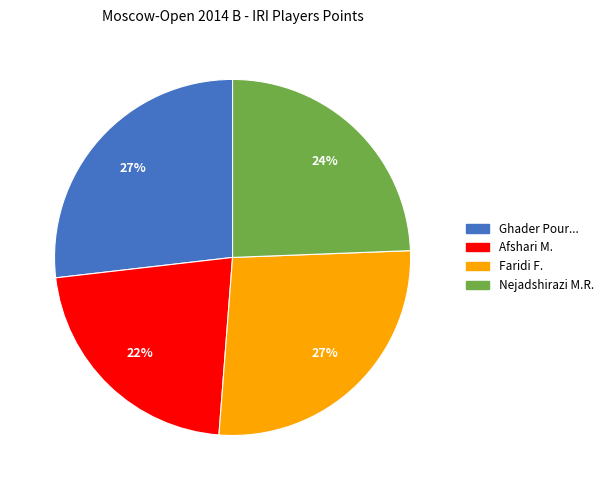

Does any single category account for the majority?

No